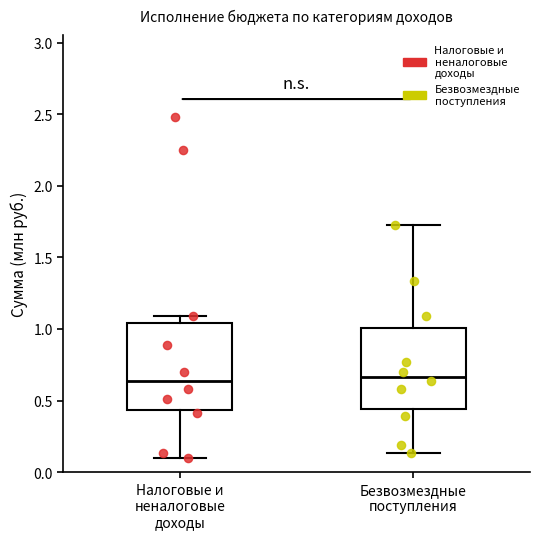

Reading left to right, transcribe this box plot: for each box, give where its median line is, the range the box spans, and where its two whiskers end, as read against the y-axis. The values are not printed on the chart, so give them approximately, as read against the axis.

Налоговые и неналоговые доходы: median 0.65, box 0.45 to 1.05, whiskers 0.10 to 1.10
Безвозмездные поступления: median 0.65, box 0.45 to 1.00, whiskers 0.15 to 1.70